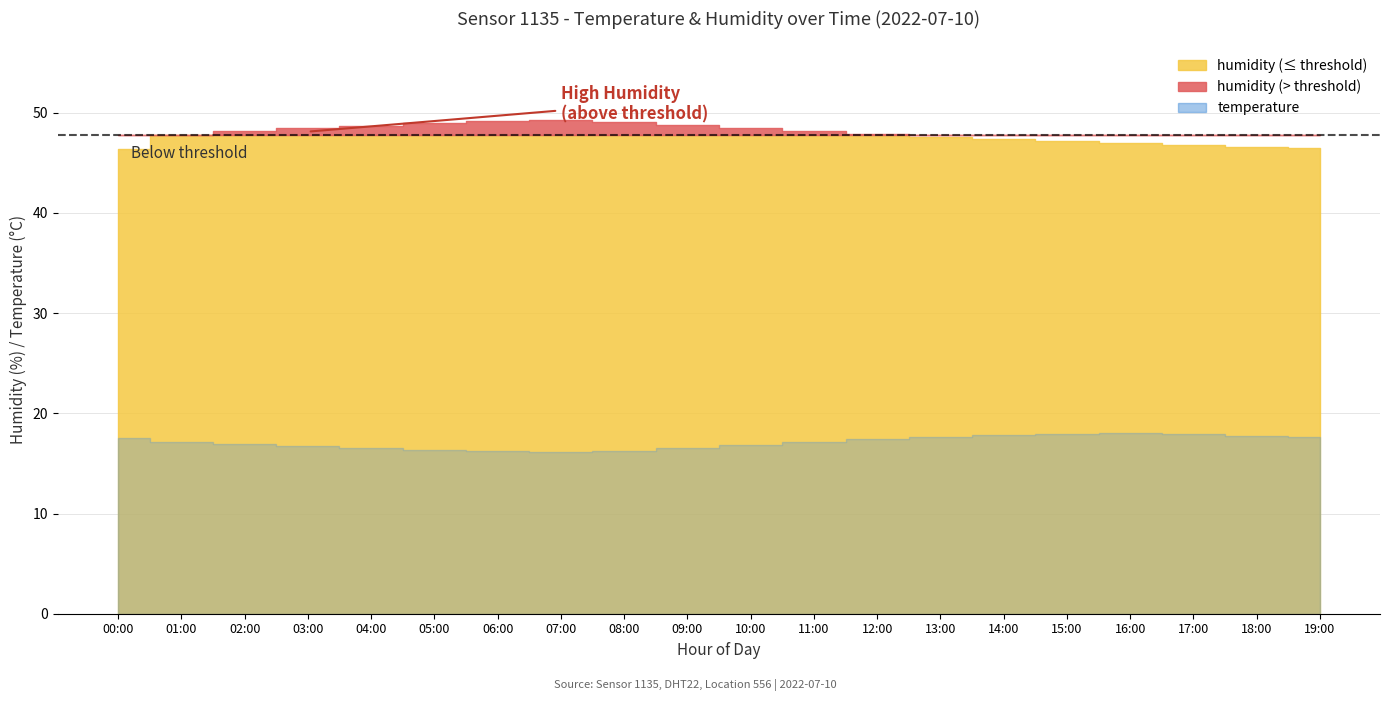

True or false: humidity has more than 1 points higher than both neighbors.

False